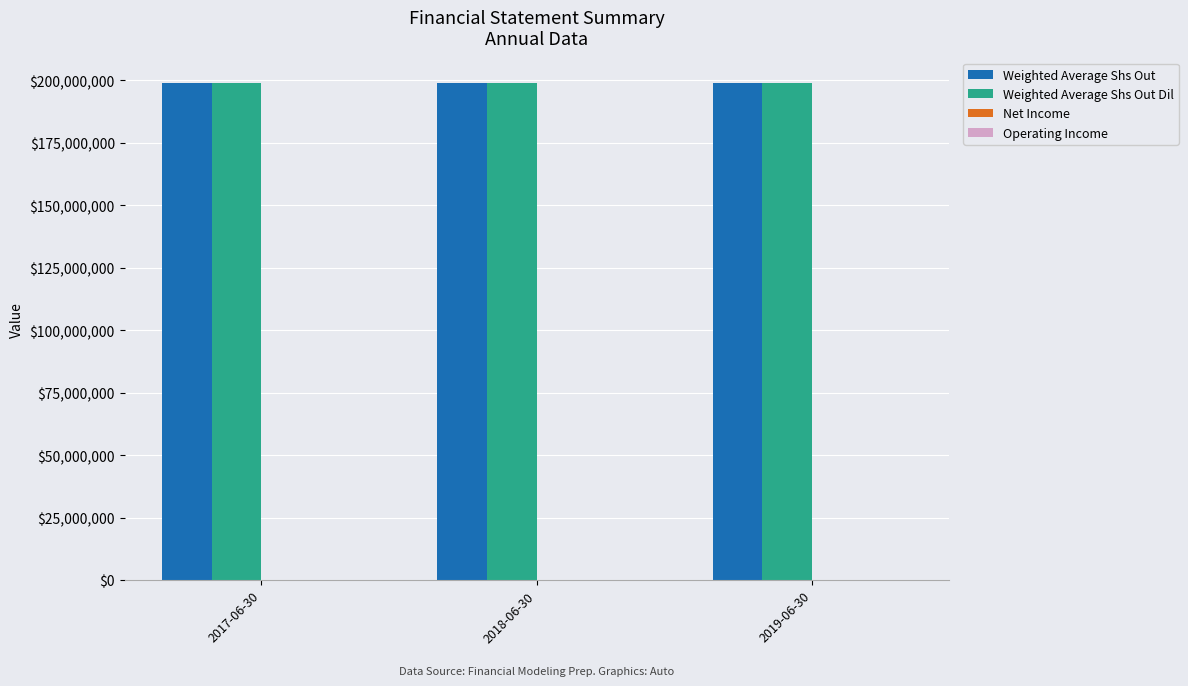

Rank the categories by Weighted Average Shs Out Dil value from highest to lowest.

2017-06-30, 2018-06-30, 2019-06-30